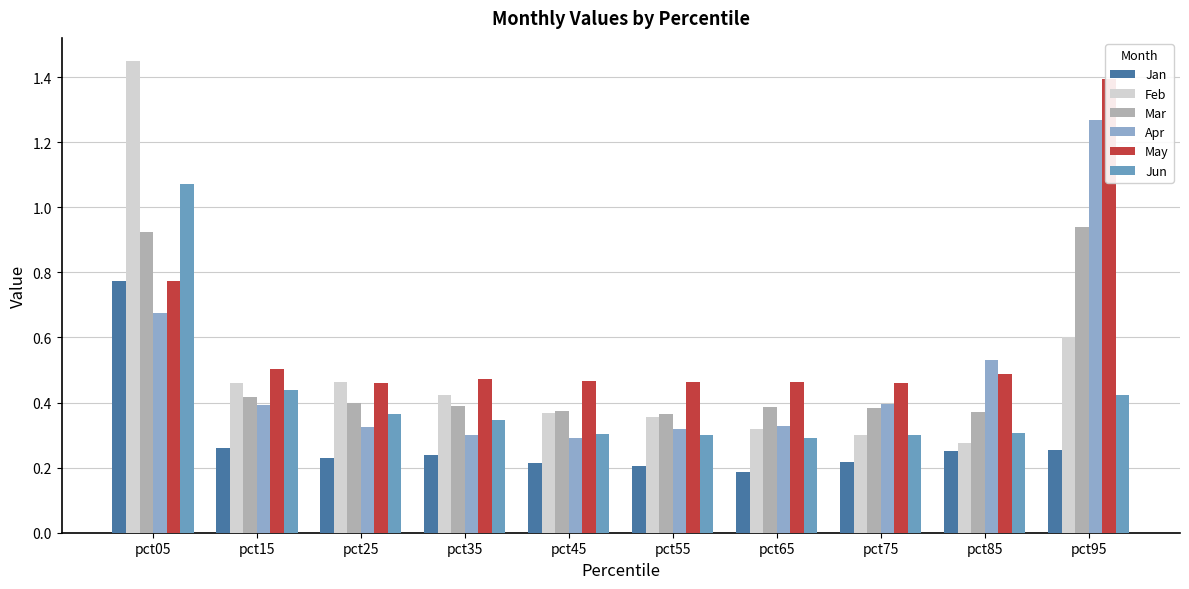

Where is Feb nearest to the value 0?

pct85